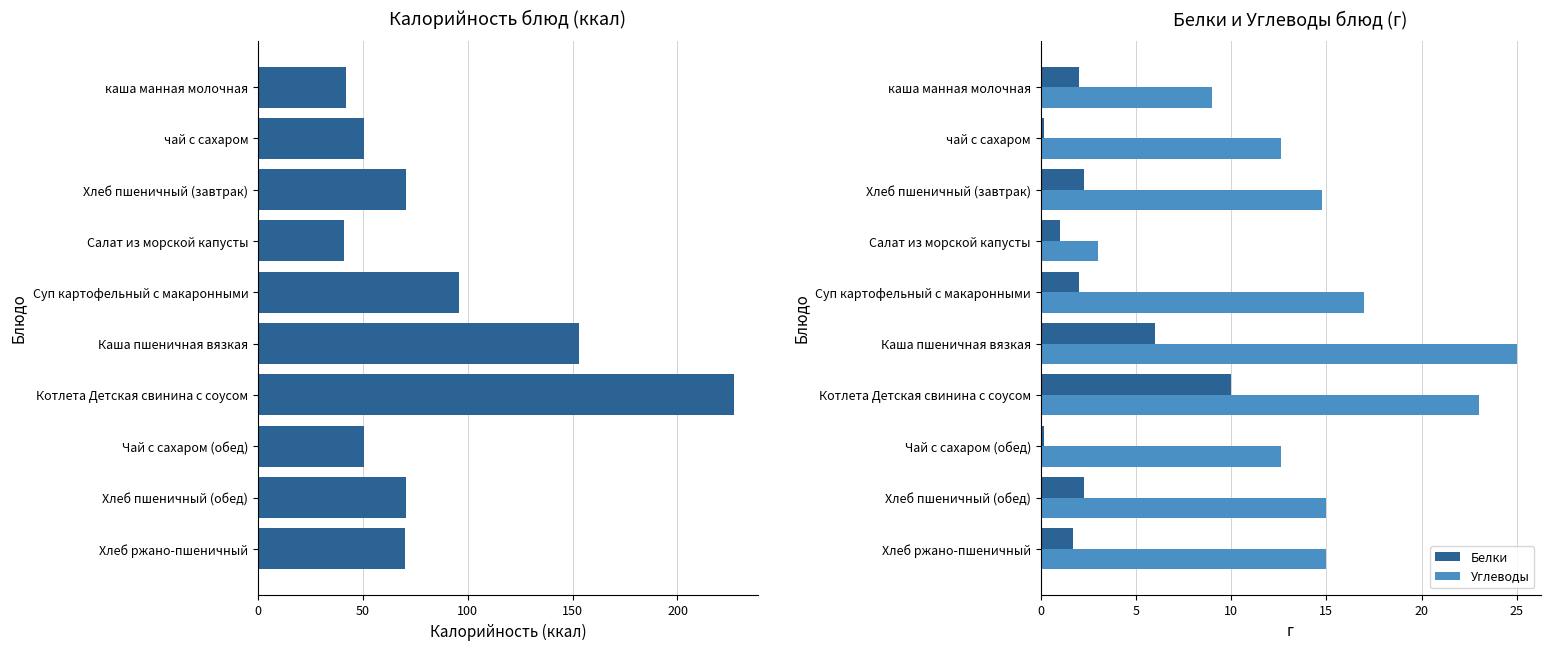

What is the minimum value for Углеводы?

3.0